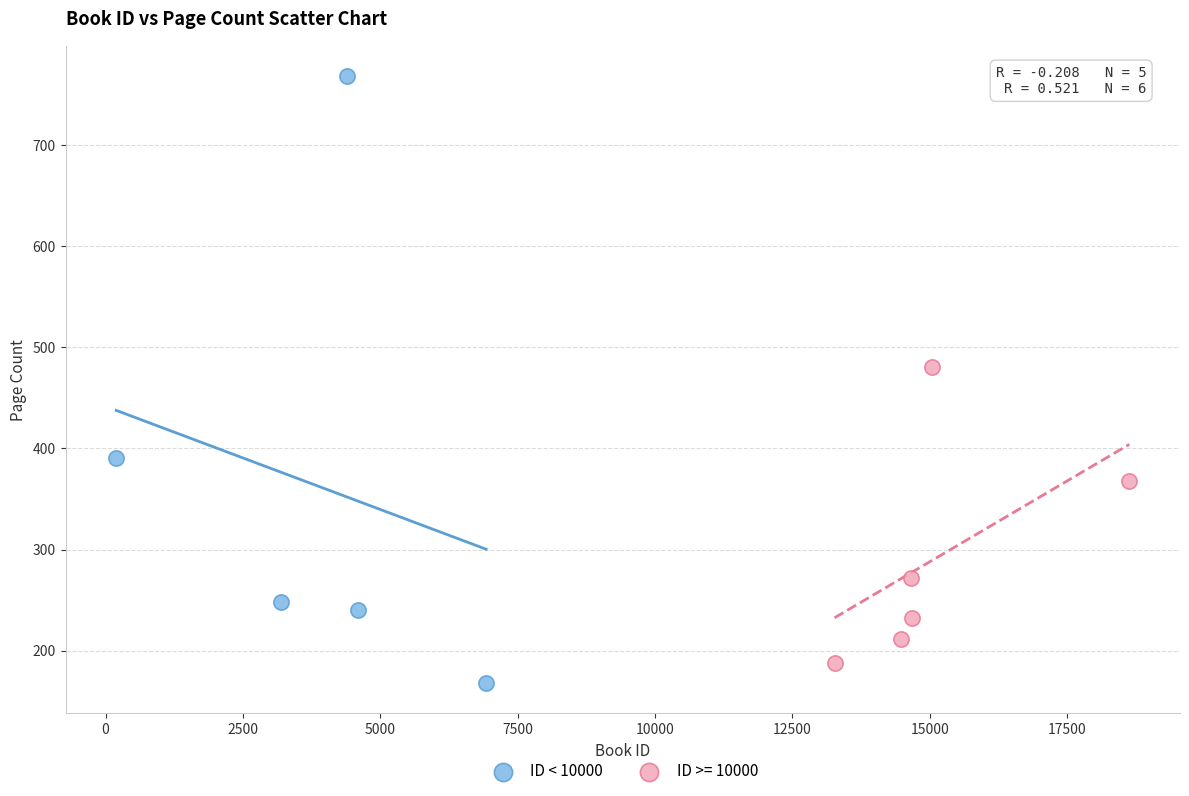

Which series has the largest Y range (max minus min)?

ID < 10000